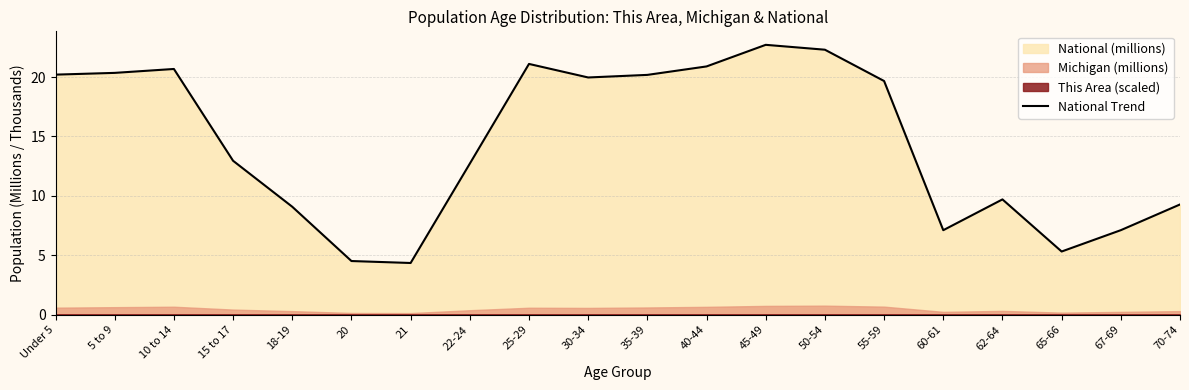

What is the change in value from 5 to 9 to 30-34?

-0.4